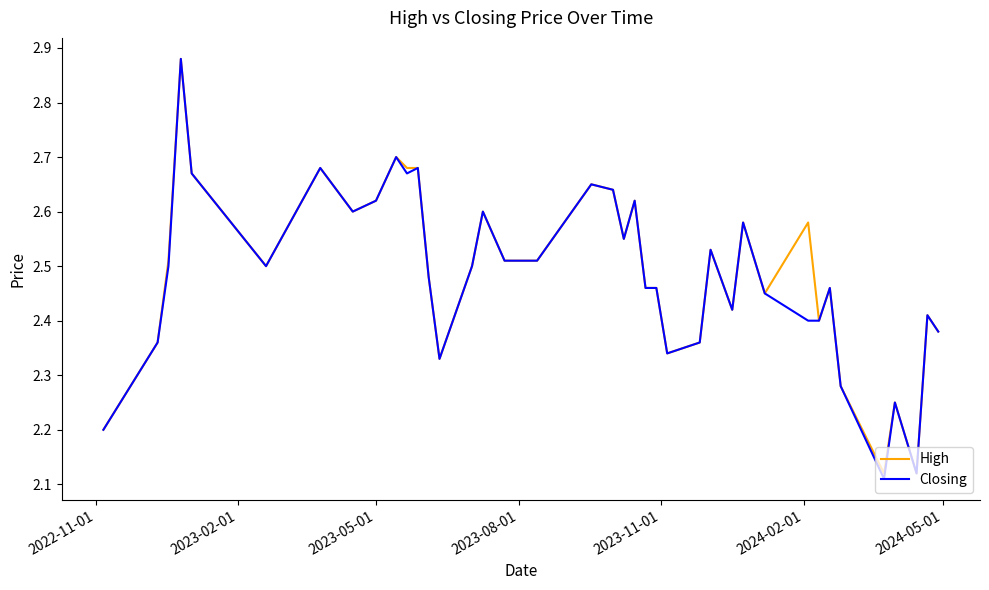

Which series has the largest range (max minus min)?

Closing